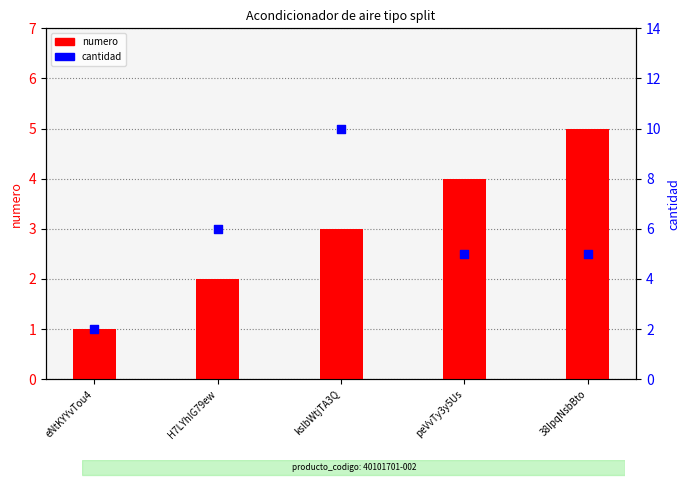

Which series has the largest total across all categories?

cantidad